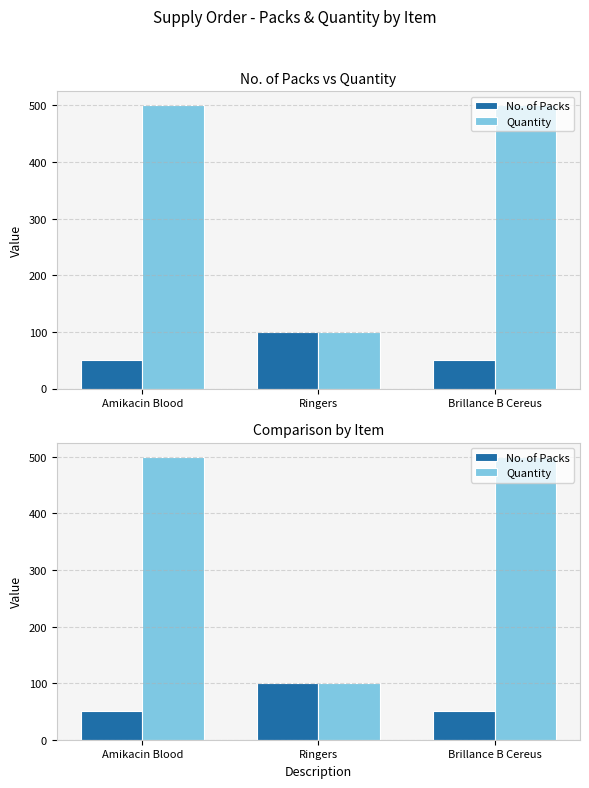

Between Amikacin Blood and Ringers, which is larger?

Ringers